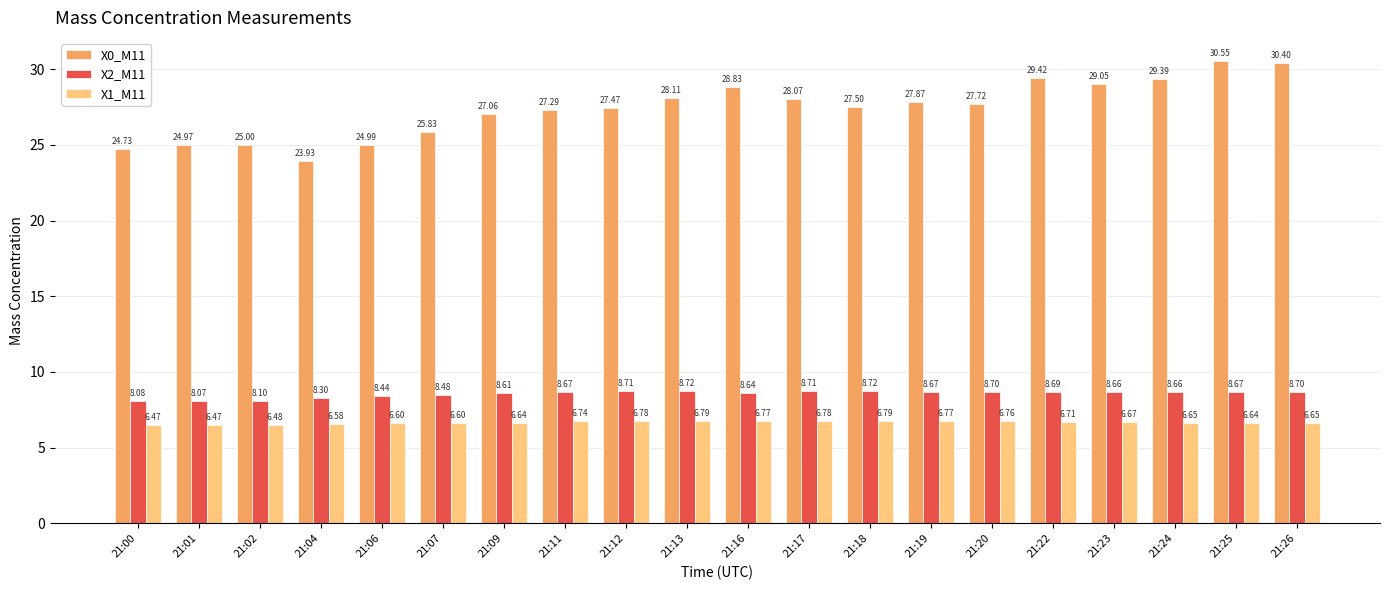

Which series has the widest spread of values?

X0_M11